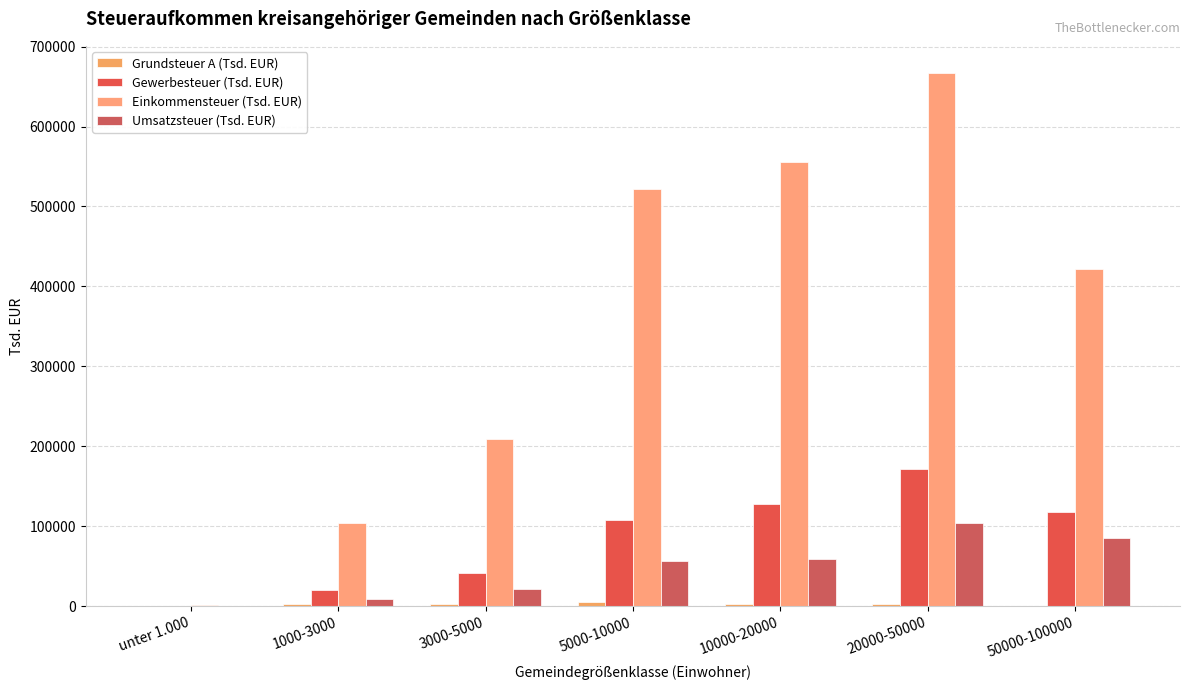

Rank the series by their maximum value, from highest to lowest.

Einkommensteuer (Tsd. EUR), Gewerbesteuer (Tsd. EUR), Umsatzsteuer (Tsd. EUR), Grundsteuer A (Tsd. EUR)